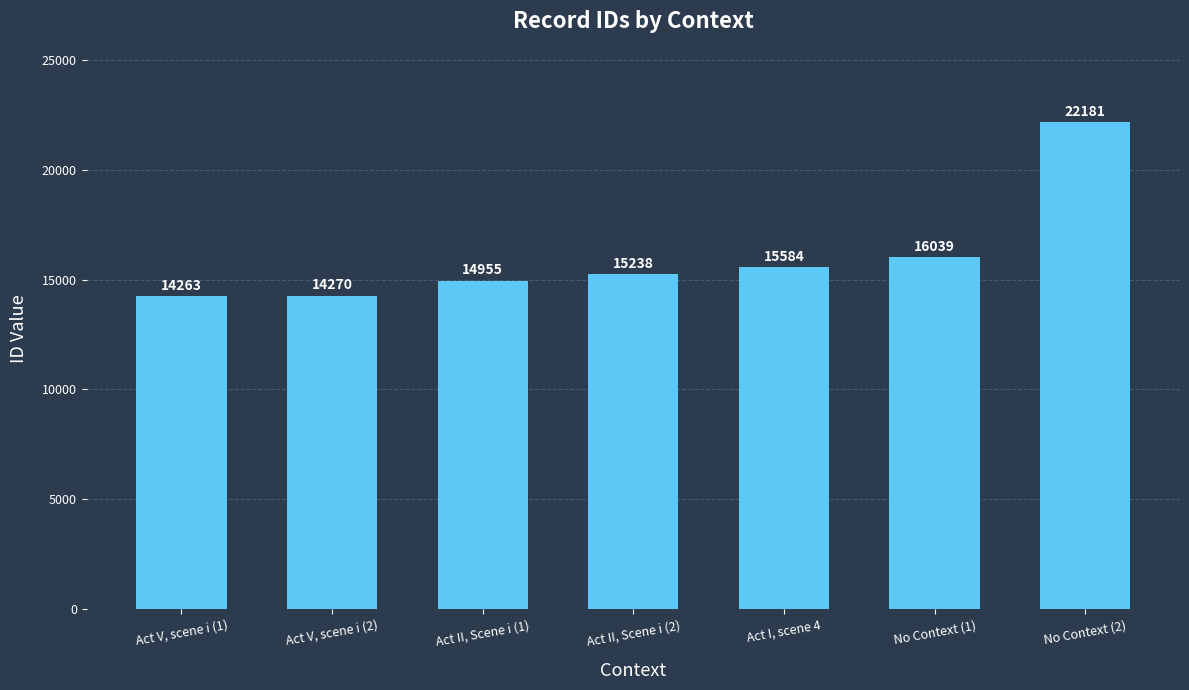

What is the change in value from Act II, Scene i (1) to No Context (2)?

+7226